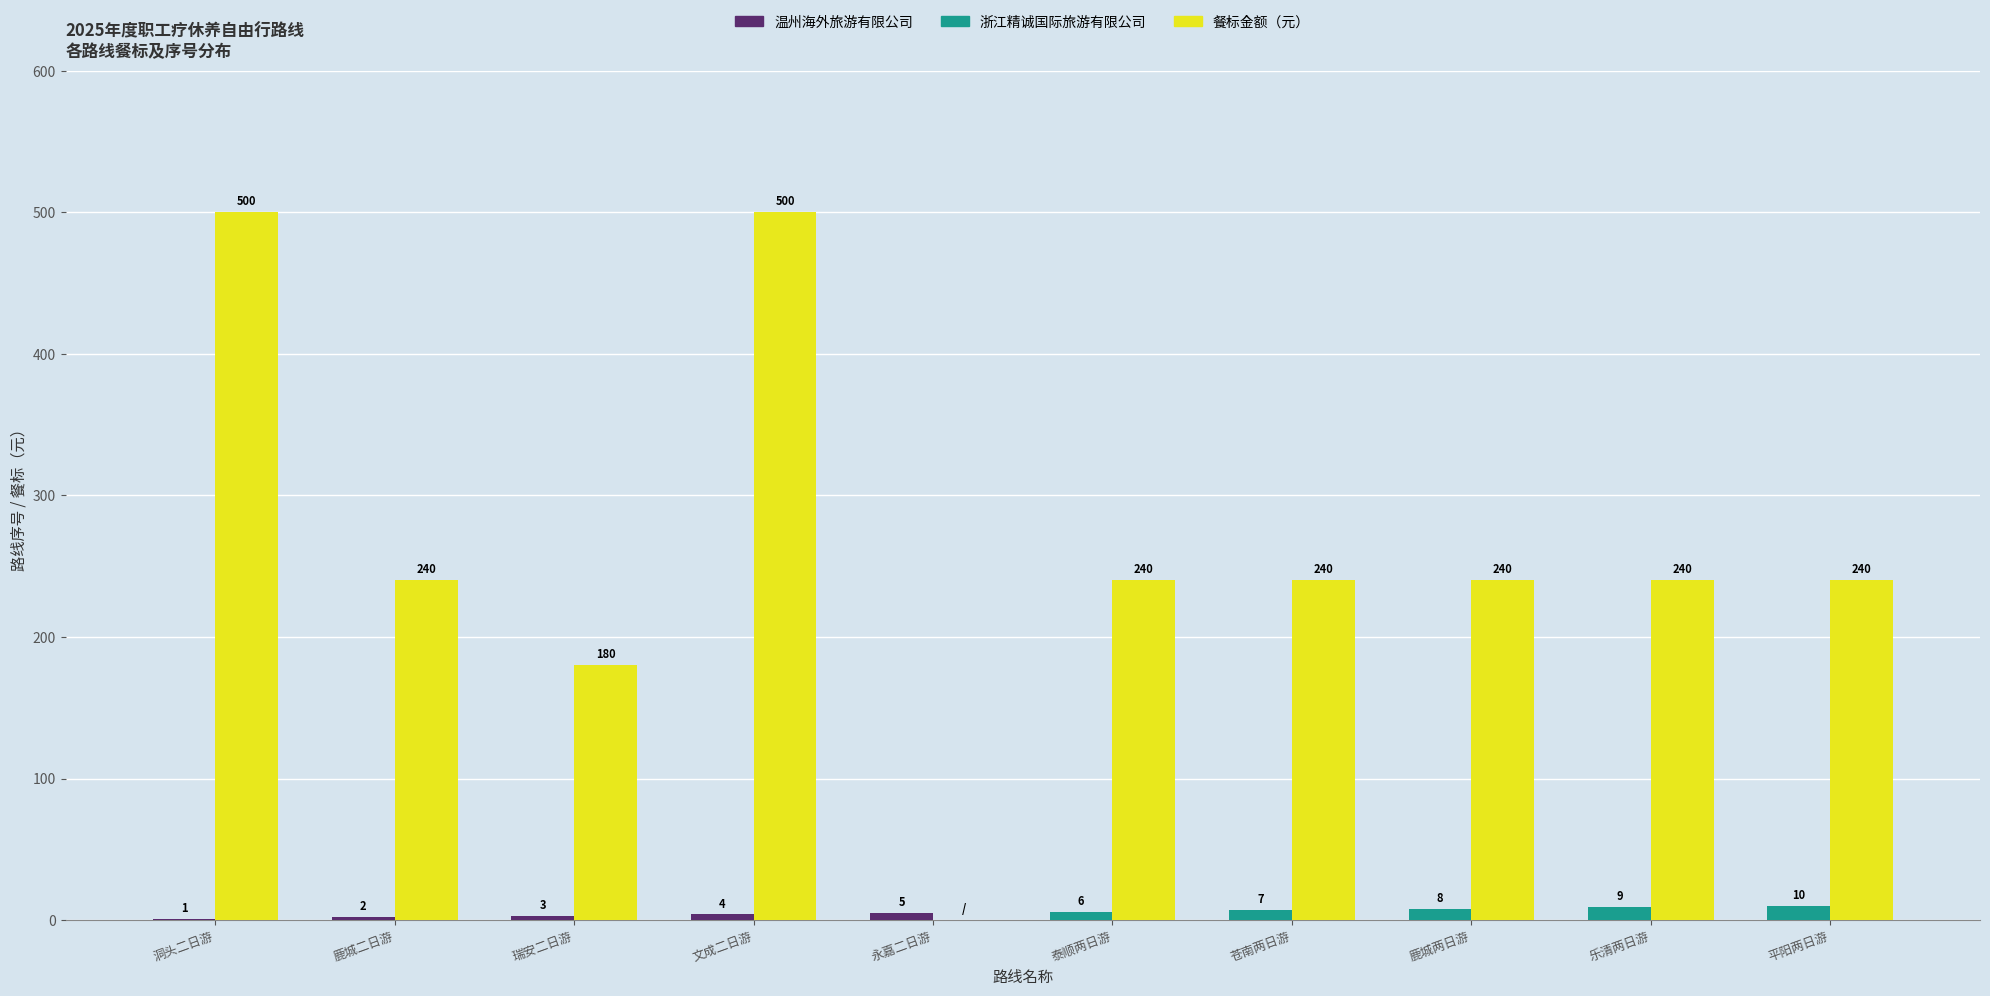

What is the total value across all series at 乐清两日游?

249